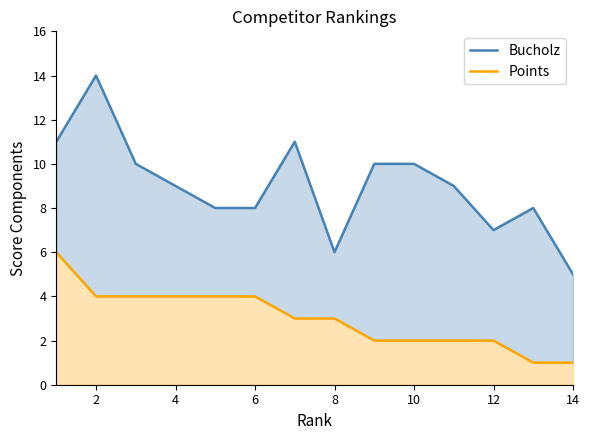

What is the difference between the maximum and minimum values in the Bucholz series?

9